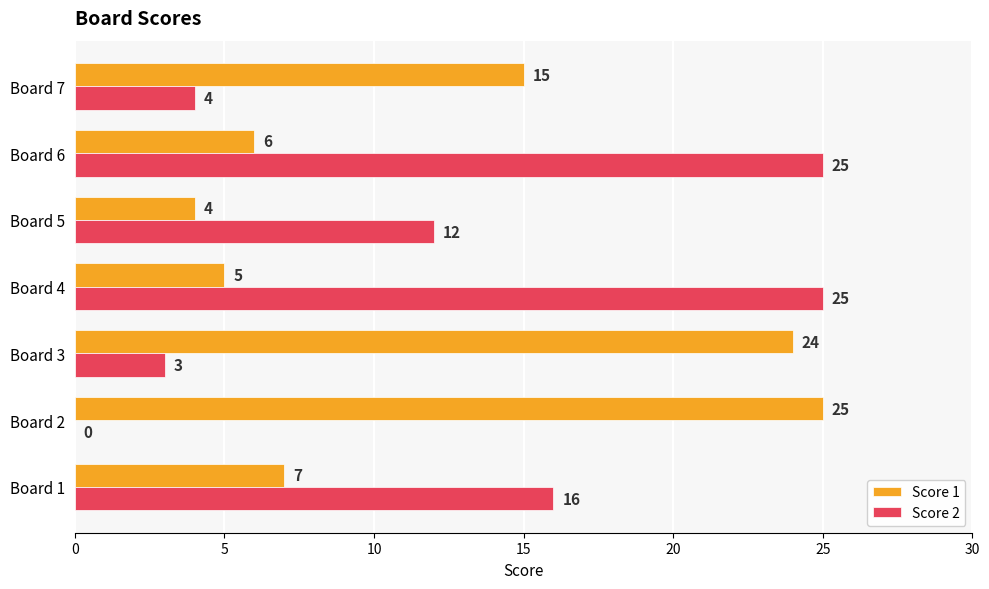

At which category is the sum across all series the highest?

Board 6